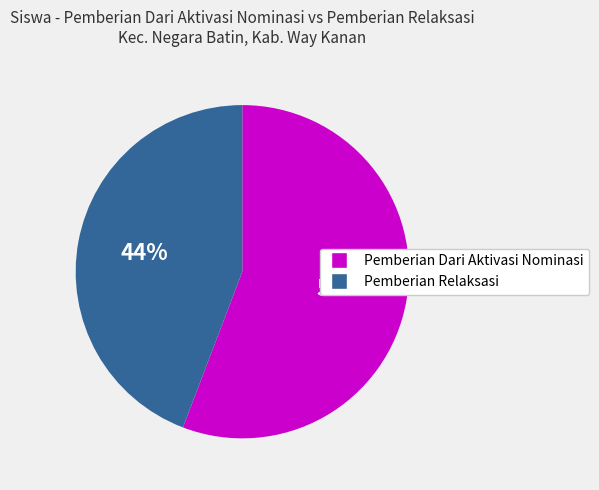

To the nearest percent, what is the difference between the largest and smallest slice percentages?

12%